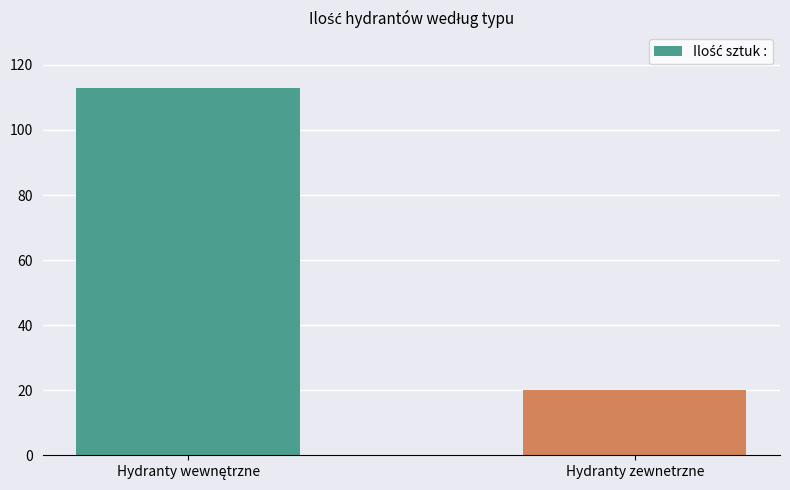

What is the smallest value displayed?

20